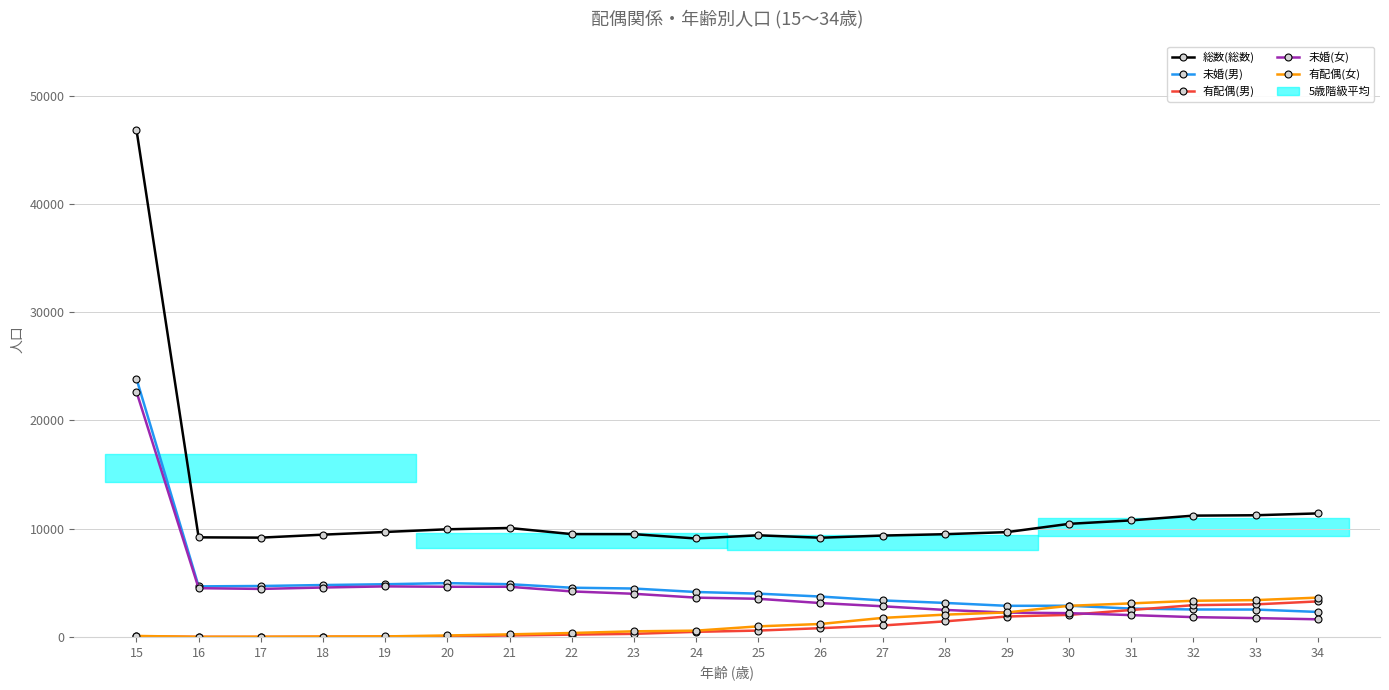

What is the sum of all 未婚(男) values?

95826